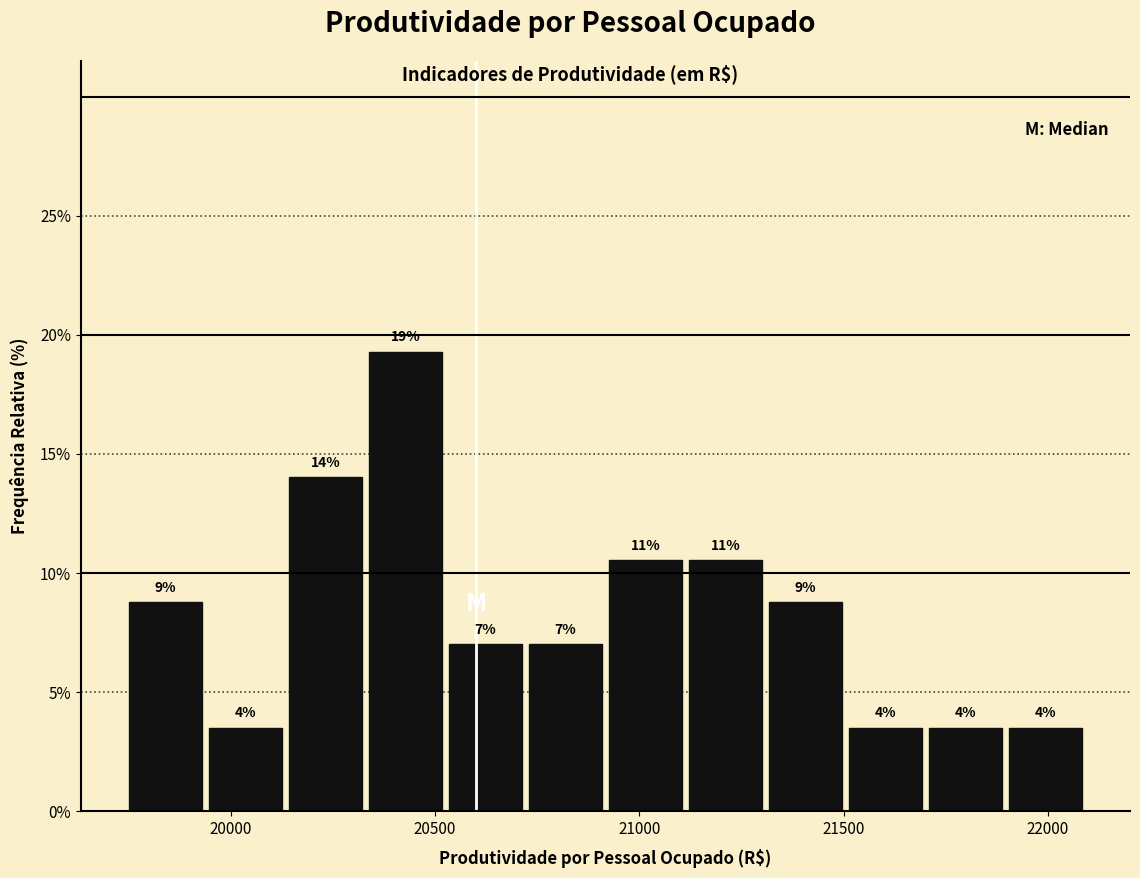

Read against the x-axis, roughly where is the centre of the tallest bar?

20450